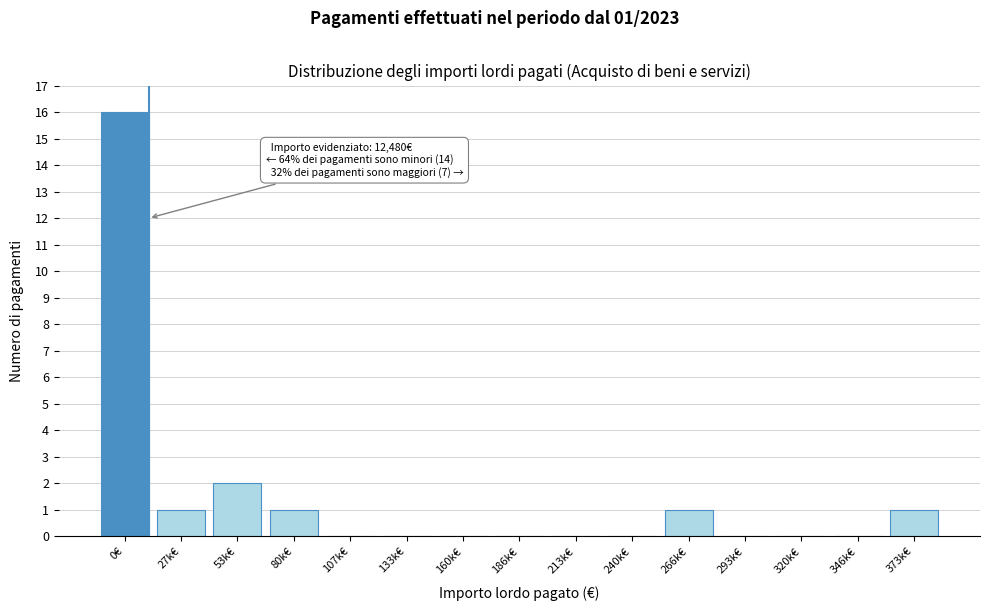

Reading left to right, transcribe all the data shown in this chart.

0€=16	27k€=1	53k€=2	80k€=1	107k€=0	133k€=0	160k€=0	186k€=0	213k€=0	240k€=0	266k€=1	293k€=0	320k€=0	346k€=0	373k€=1